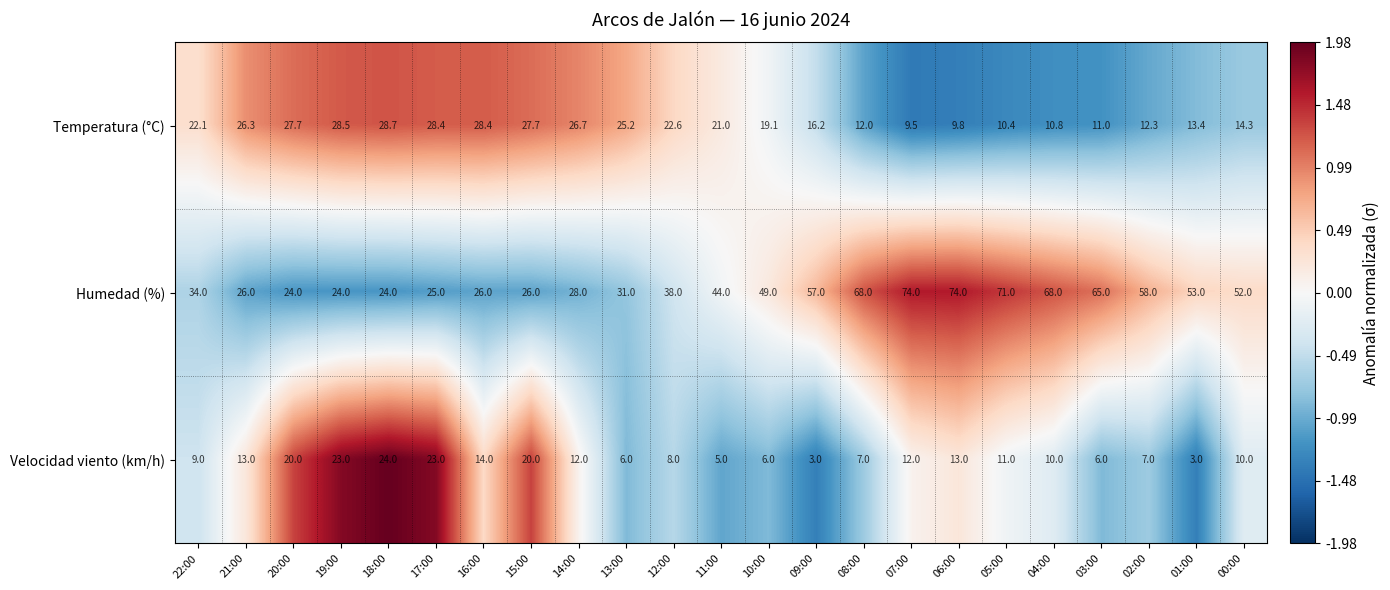

Rank the series by their maximum value, from highest to lowest.

Humedad (%), Temperatura (°C), Velocidad viento (km/h)